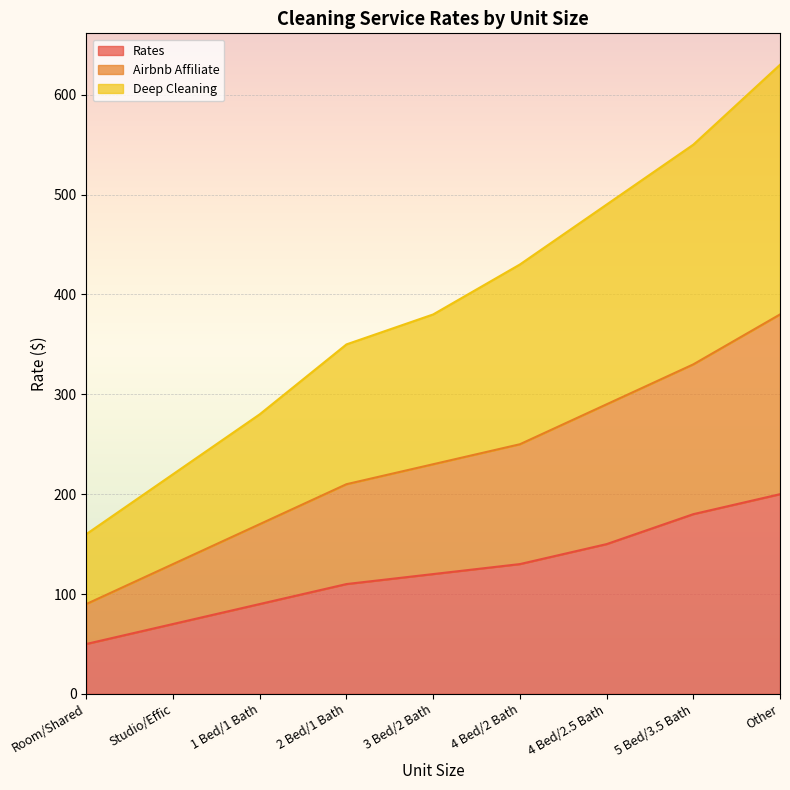

The Deep Cleaning series shows 280 at 1 Bed/1 Bath. True or false?

True